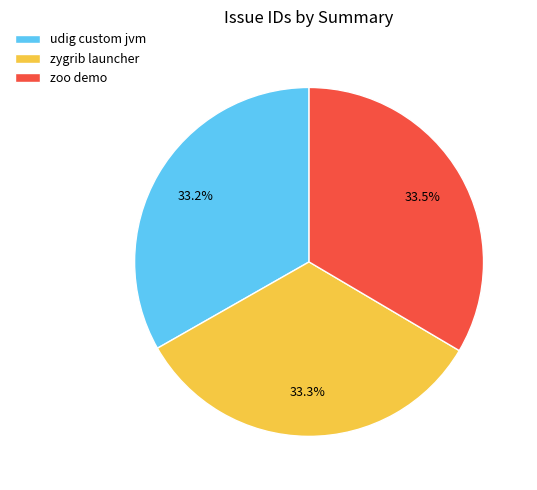

Approximately how many times larger is the value at zoo demo compared to zygrib launcher?

1.0